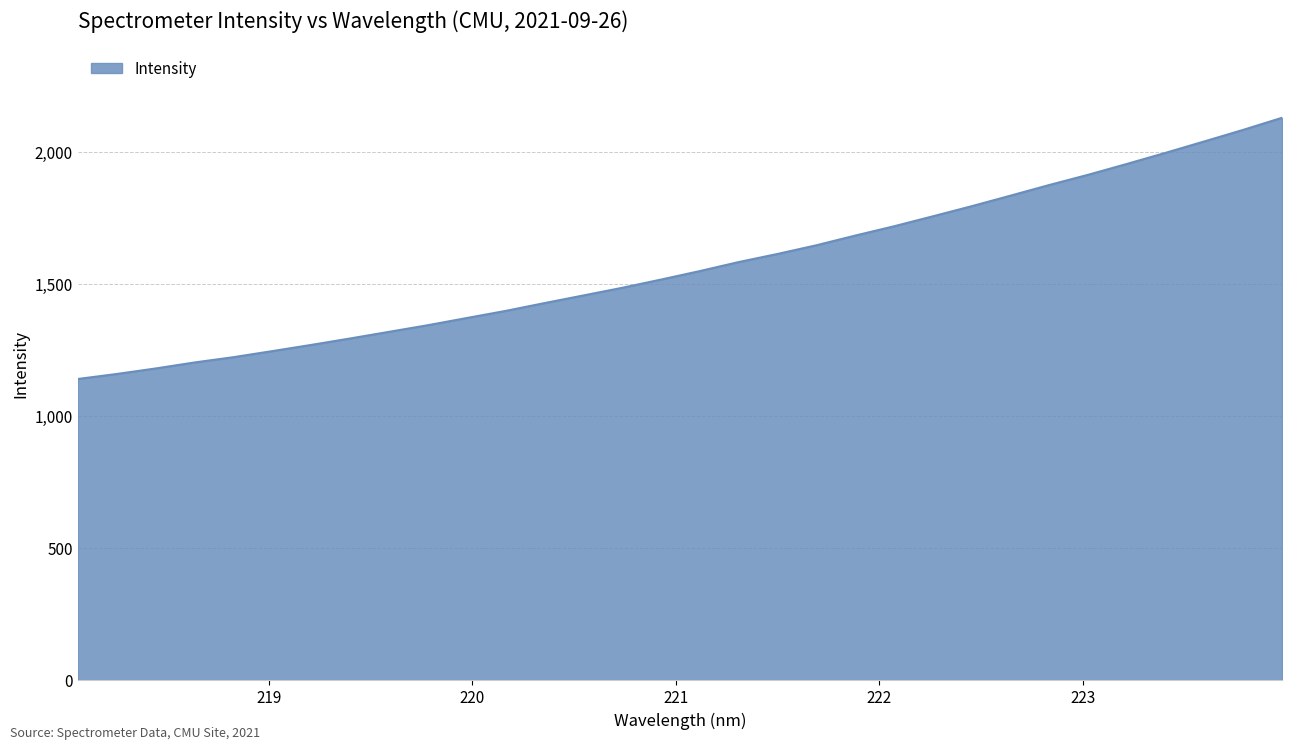

What is the smallest value displayed?

1140.5